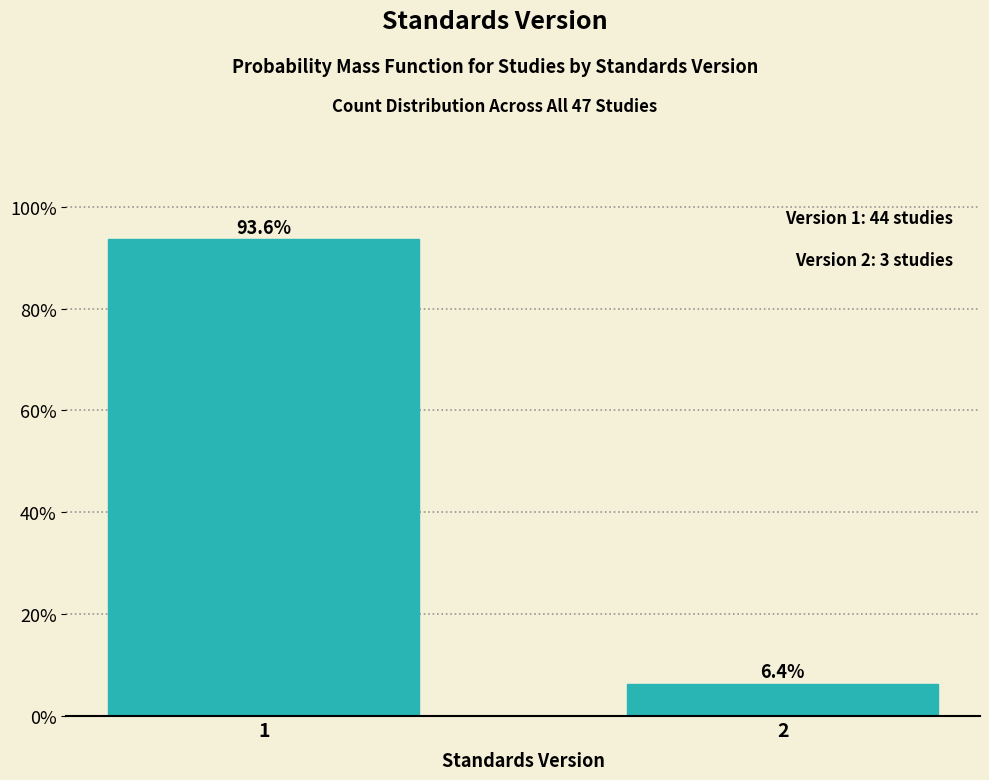

Reading left to right, transcribe all the data shown in this chart.

1=93.6	2=6.4